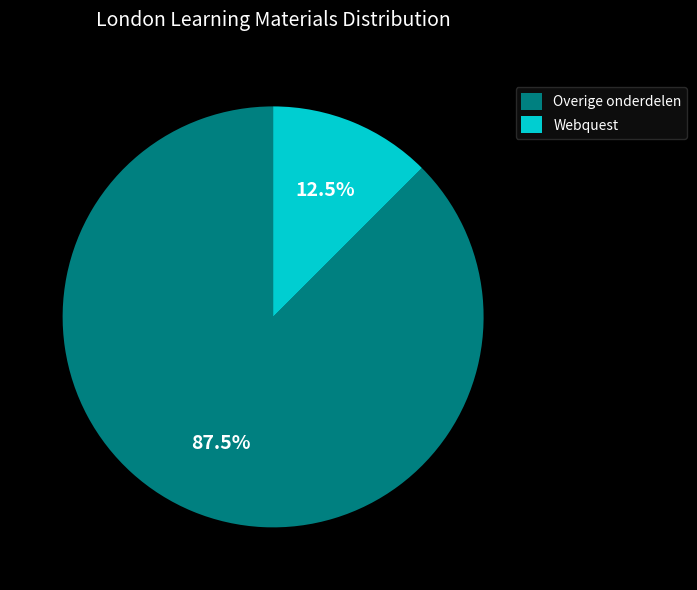

What percentage is NOT represented by Webquest?

87.5%